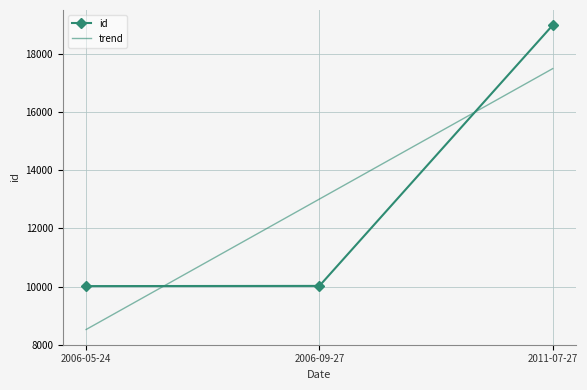

True or false: the data shows 6557 at 2006-05-24.

False